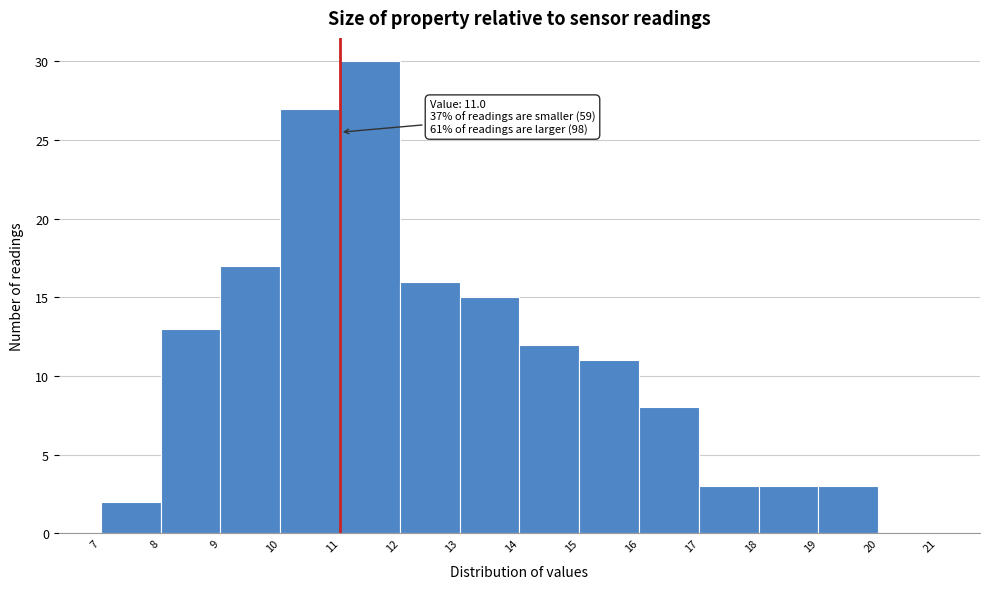

Which range on the x-axis has the tallest bar?

11 to 12